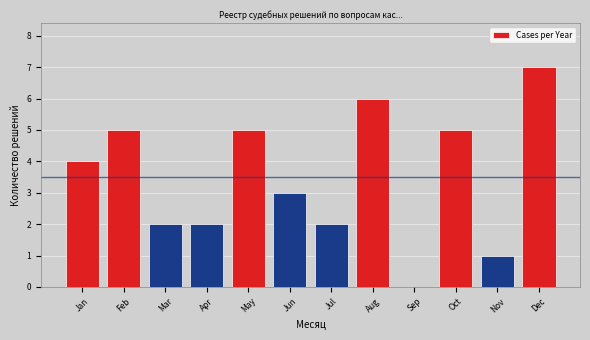

Reading left to right, transcribe all the data shown in this chart.

Jan=4	Feb=5	Mar=2	Apr=2	May=5	Jun=3	Jul=2	Aug=6	Sep=0	Oct=5	Nov=1	Dec=7